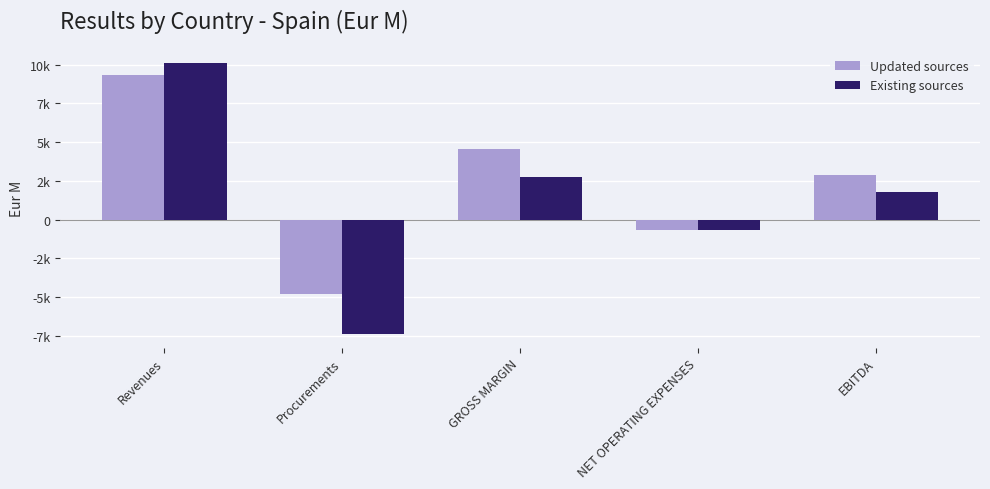

At which label is Existing sources closest to 1376?

EBITDA